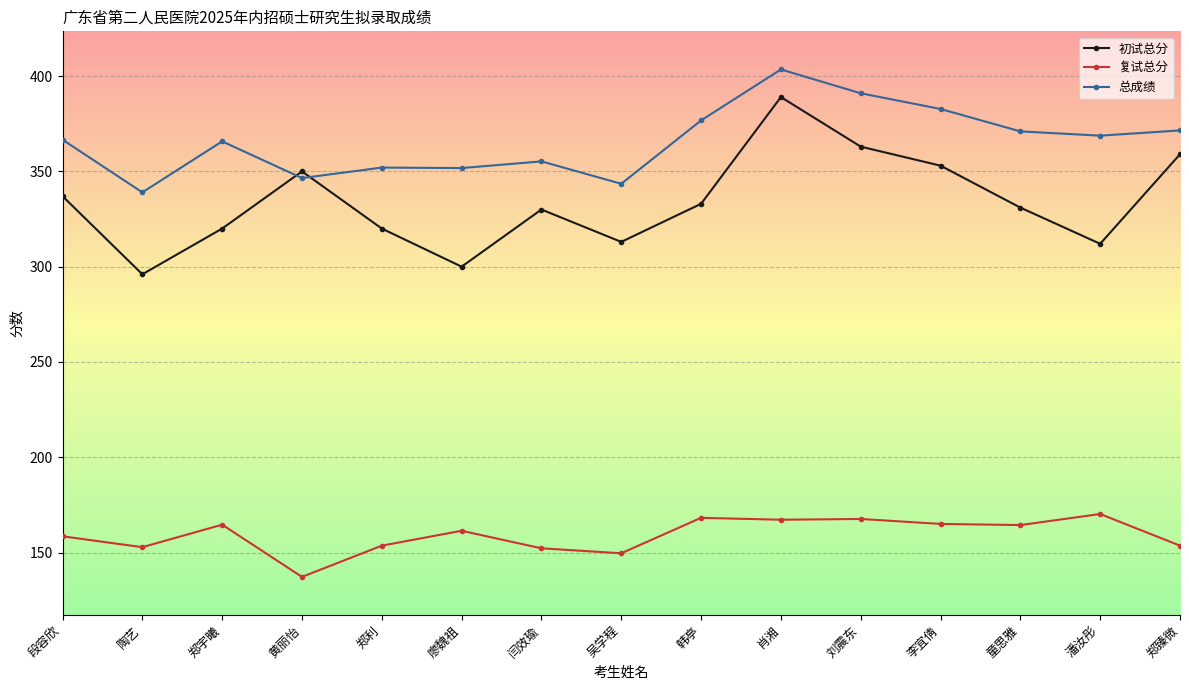

At which category is the sum across all series the highest?

肖湘